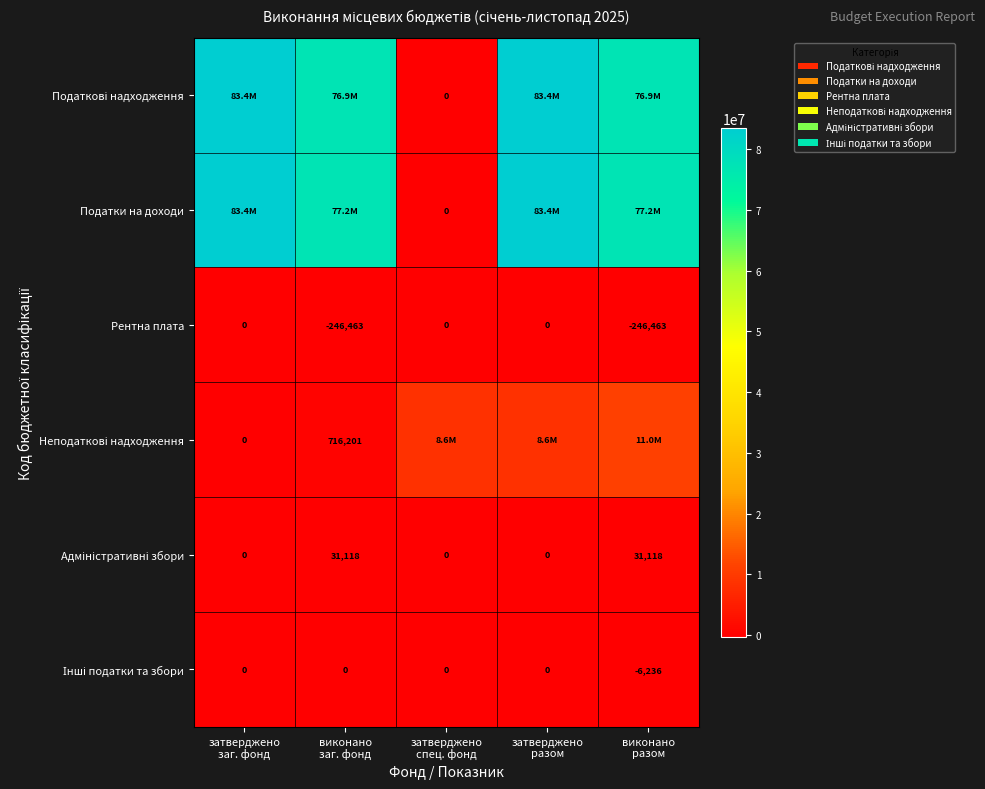

Is it true that Рентна плата equals -124389.7 at затверджено заг. фонд?

False